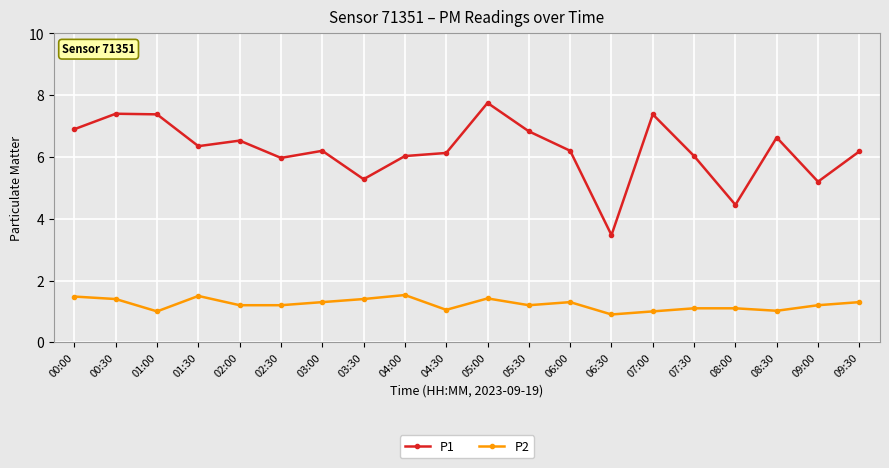

True or false: P1 and P2 cross at least once.

False